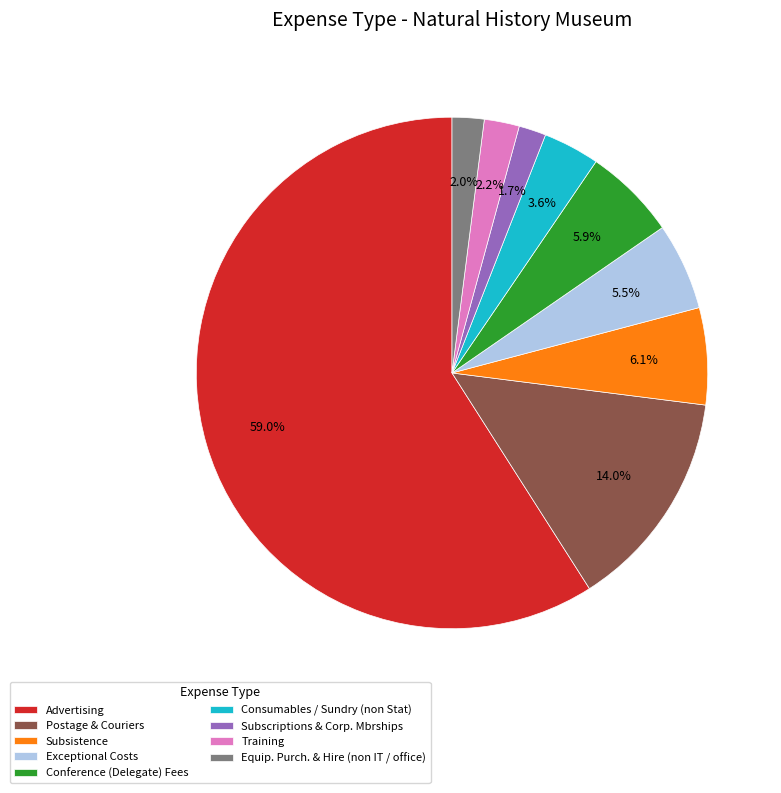

Does Advertising account for over 50% of the chart?

Yes